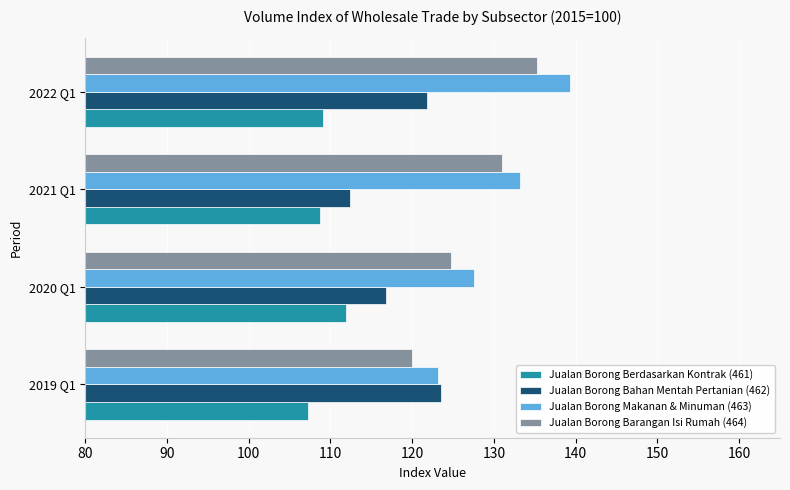

What is the average value of the Jualan Borong Berdasarkan Kontrak (461) series?

109.2